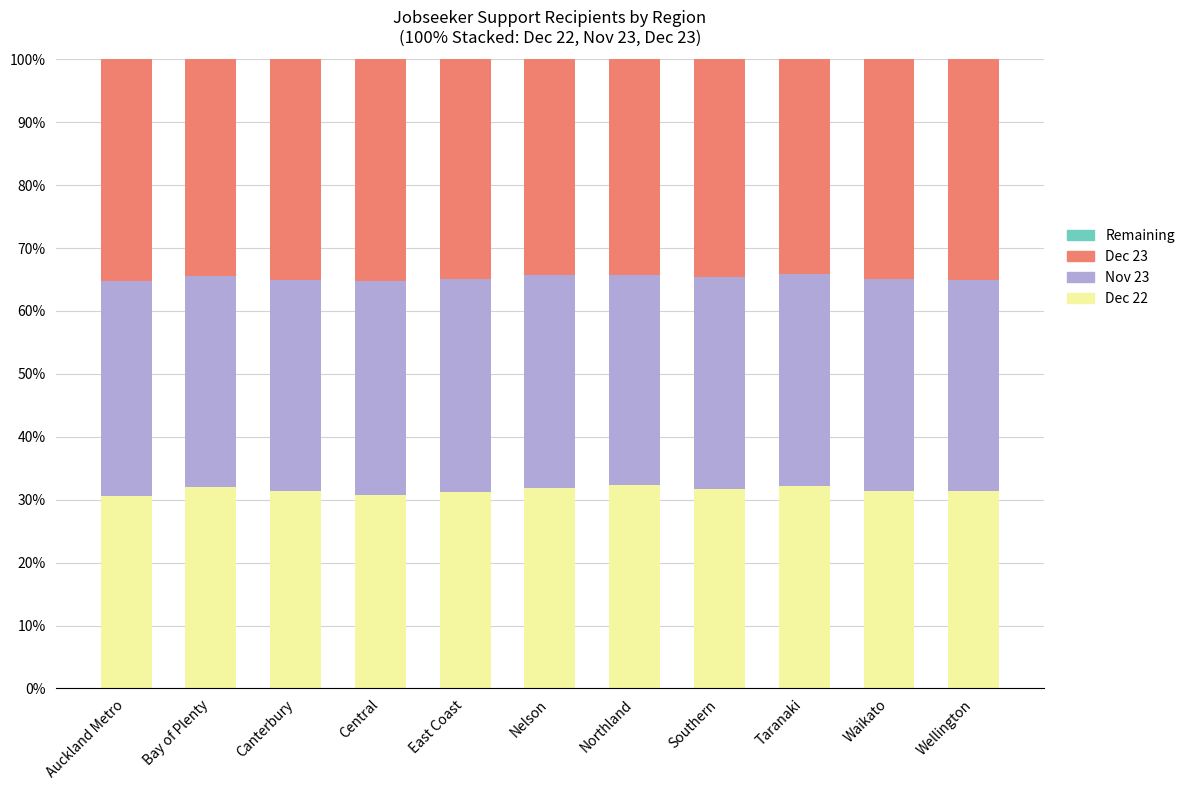

The Dec 22 series shows 32.1 at Bay of Plenty. True or false?

True